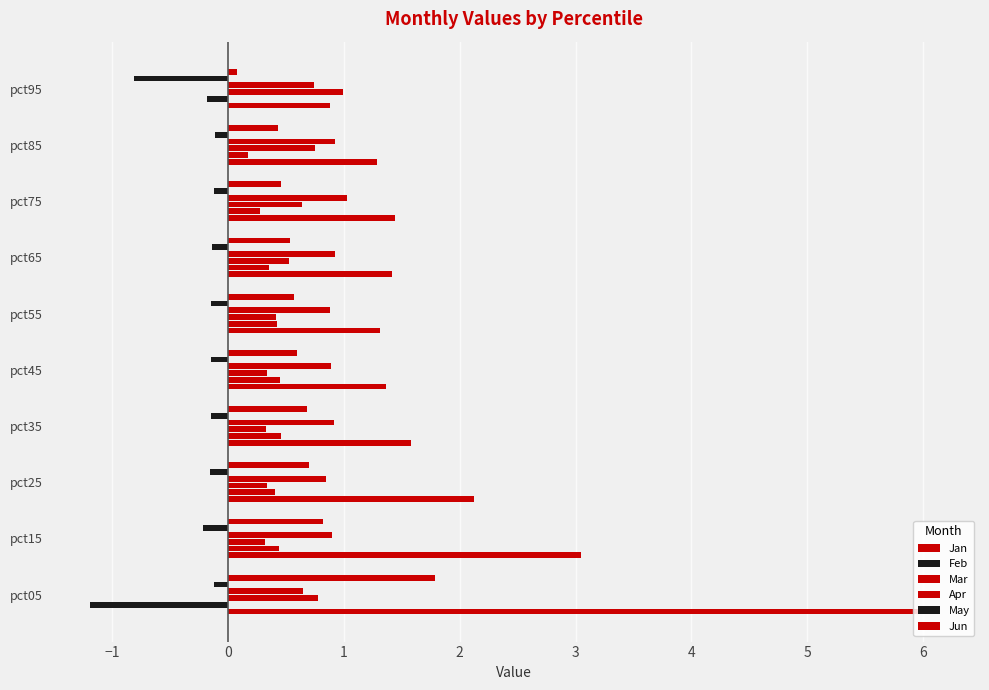

Count the number of data series in this chart.

6